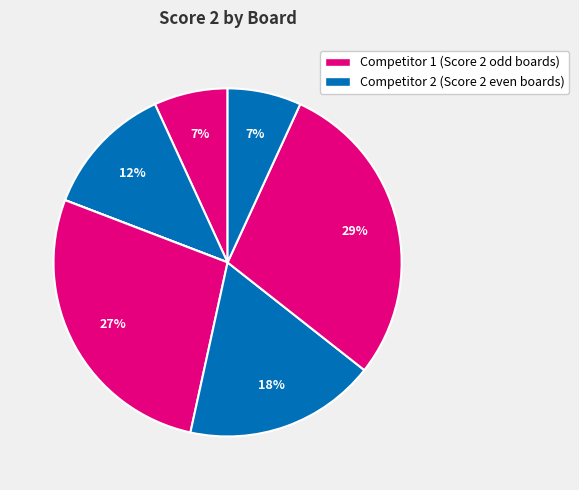

To the nearest percent, what is the difference between the largest and smallest slice percentages?

29%